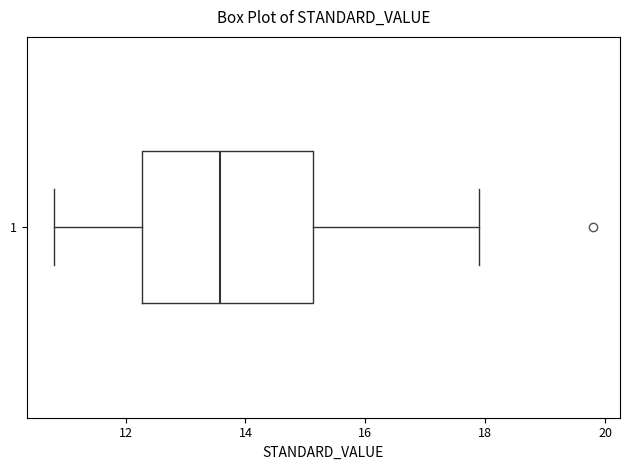

Read this box plot against the x-axis: the position of the median line, the range covered by the box, and the ends of both whiskers. The values are not printed on the chart, so give them approximately, as read against the axis.

median 13.6, box 12.2 to 15.2, whiskers 10.8 to 18.0